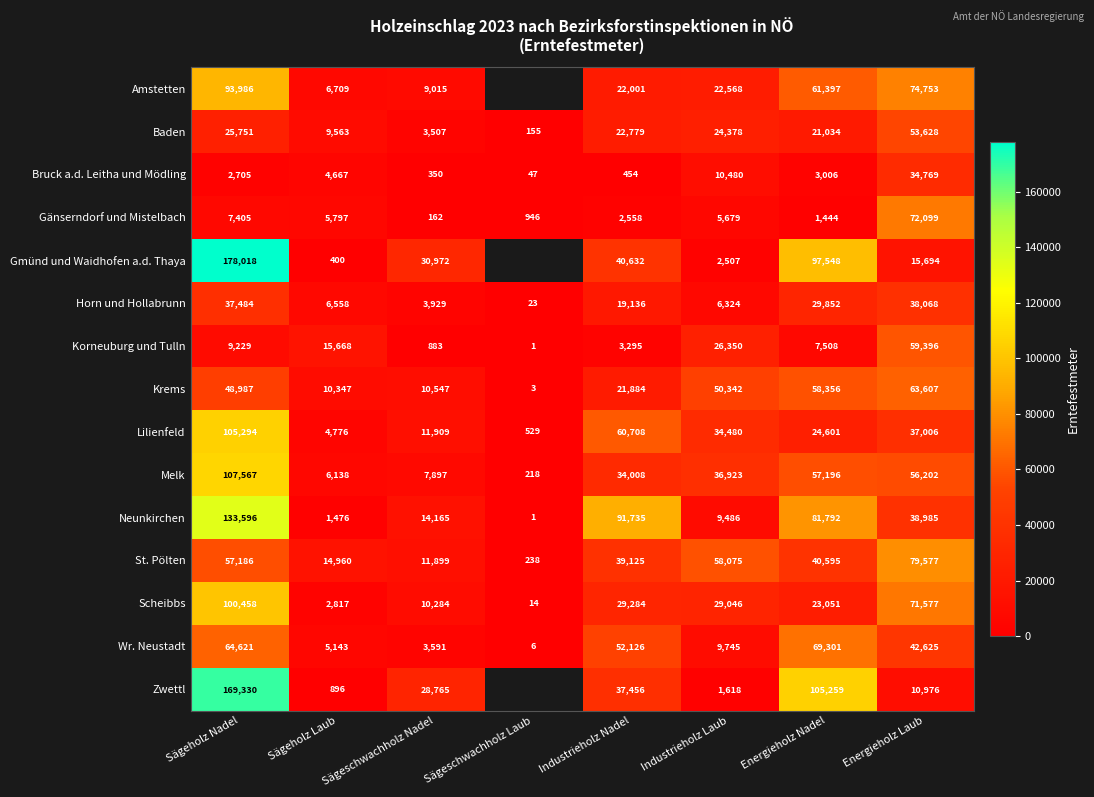

The value of Wr. Neustadt at Energieholz Nadel is 40284.5. True or false?

False